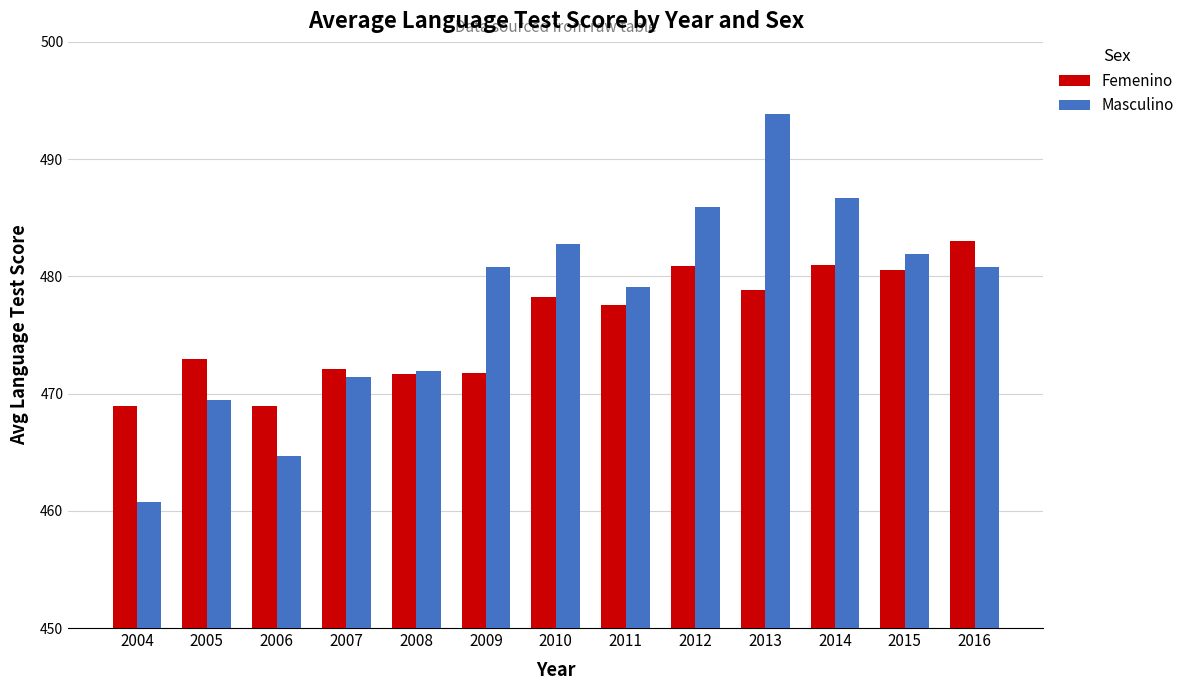

At 2004, list the series in order from smallest to largest.

Masculino, Femenino